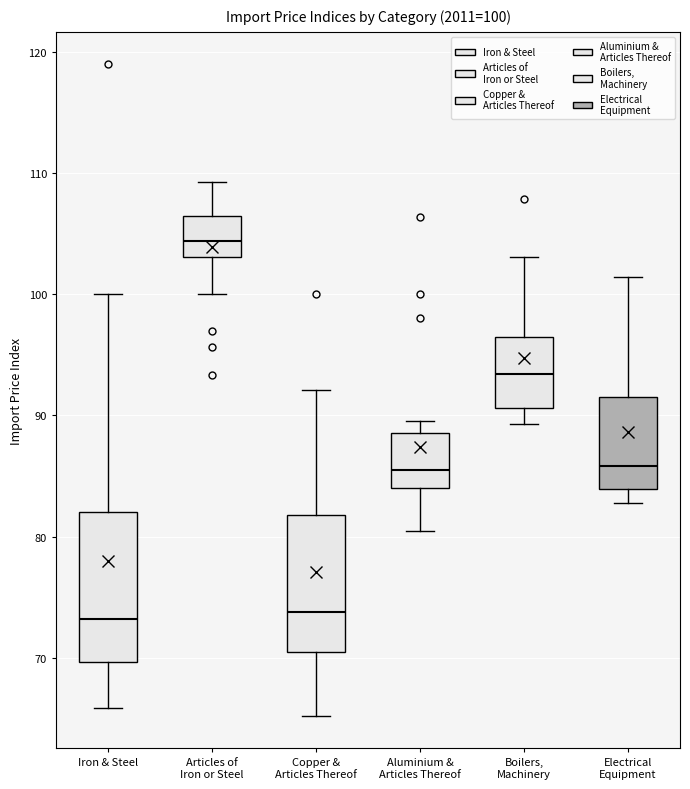

Which box has the highest median line?

Articles of Iron or Steel